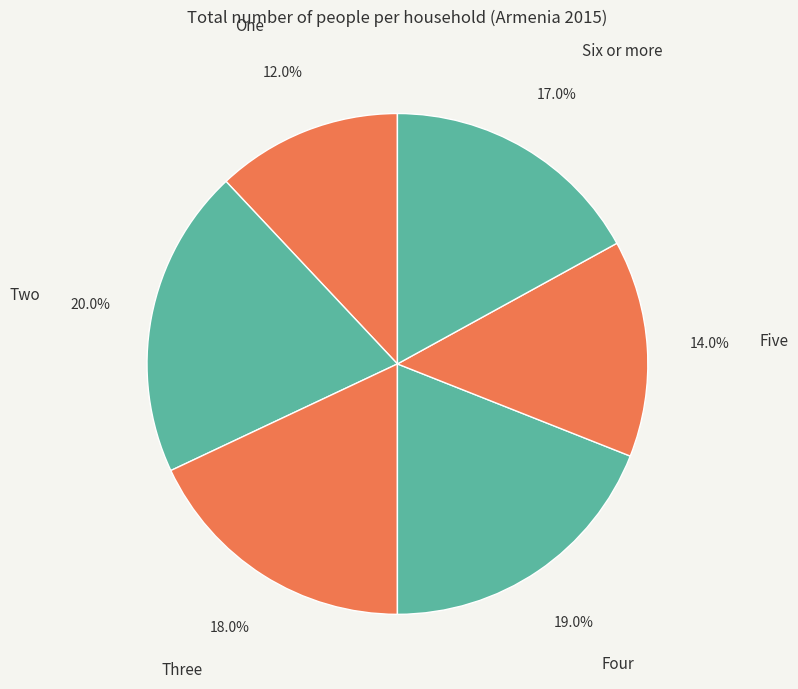

To the nearest percent, what portion does Six or more represent?

17%